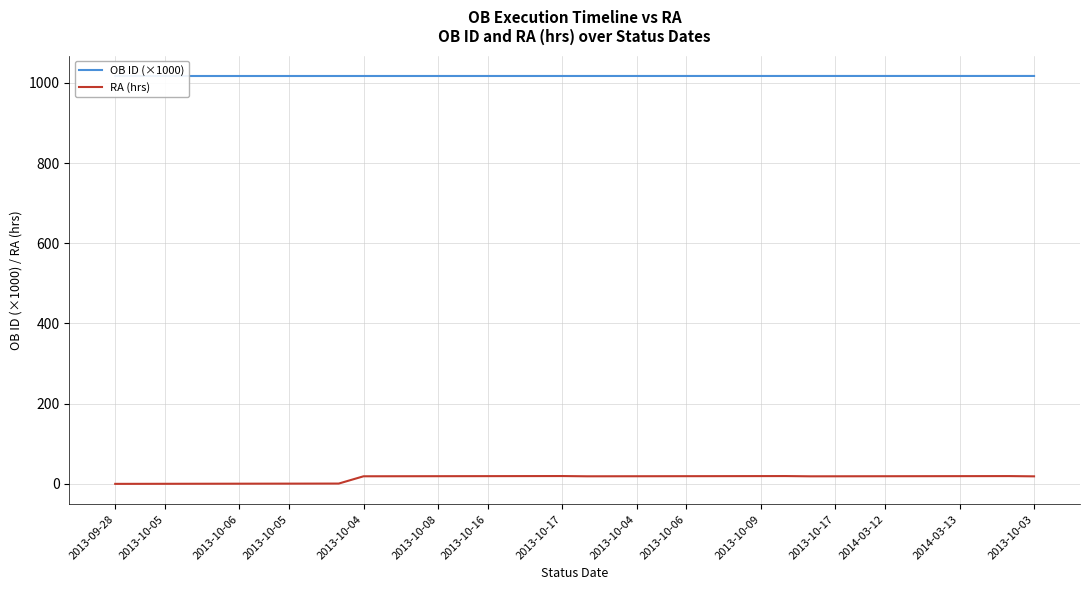

Which series changed the most between 2013-10-08 and 30?

RA (hrs)